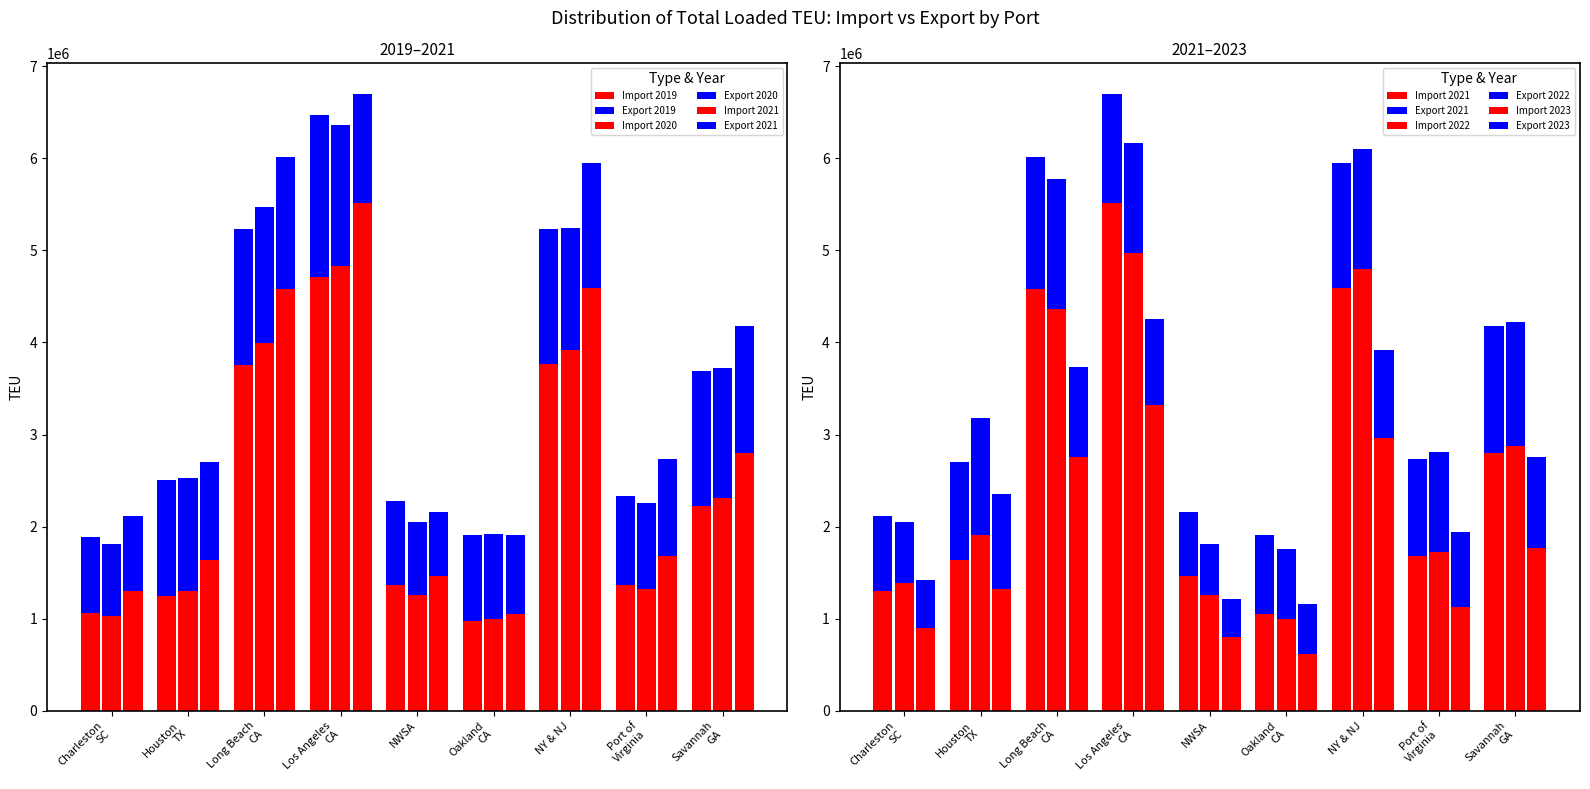

Between Charleston
SC and Oakland
CA, which is larger?

Charleston
SC